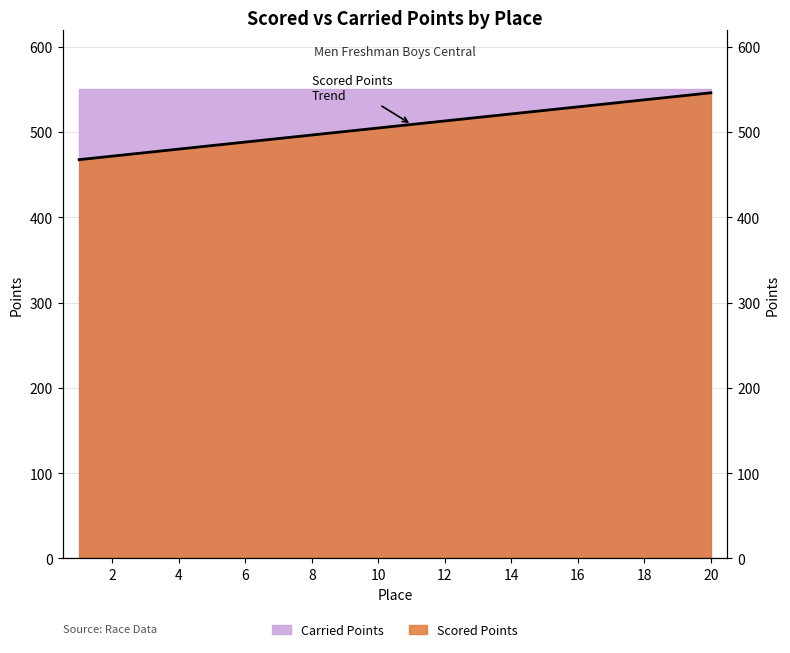

List the labels in order of value, smallest first.

1, 2, 3, 4, 5, 6, 7, 8, 9, 10, 11, 12, 13, 14, 15, 16, 17, 18, 19, 20